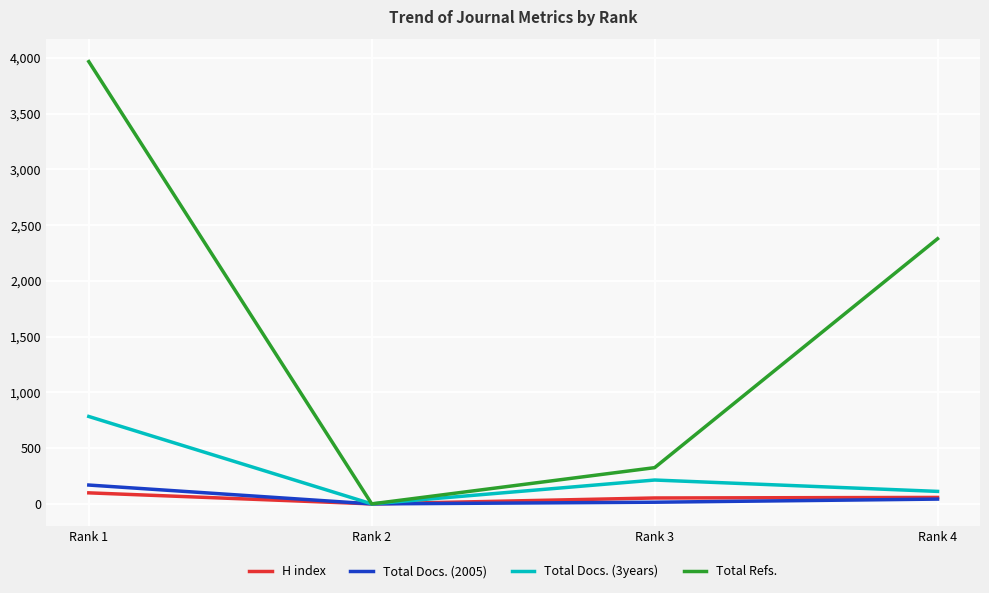

Does the chart have visible grid lines?

Yes